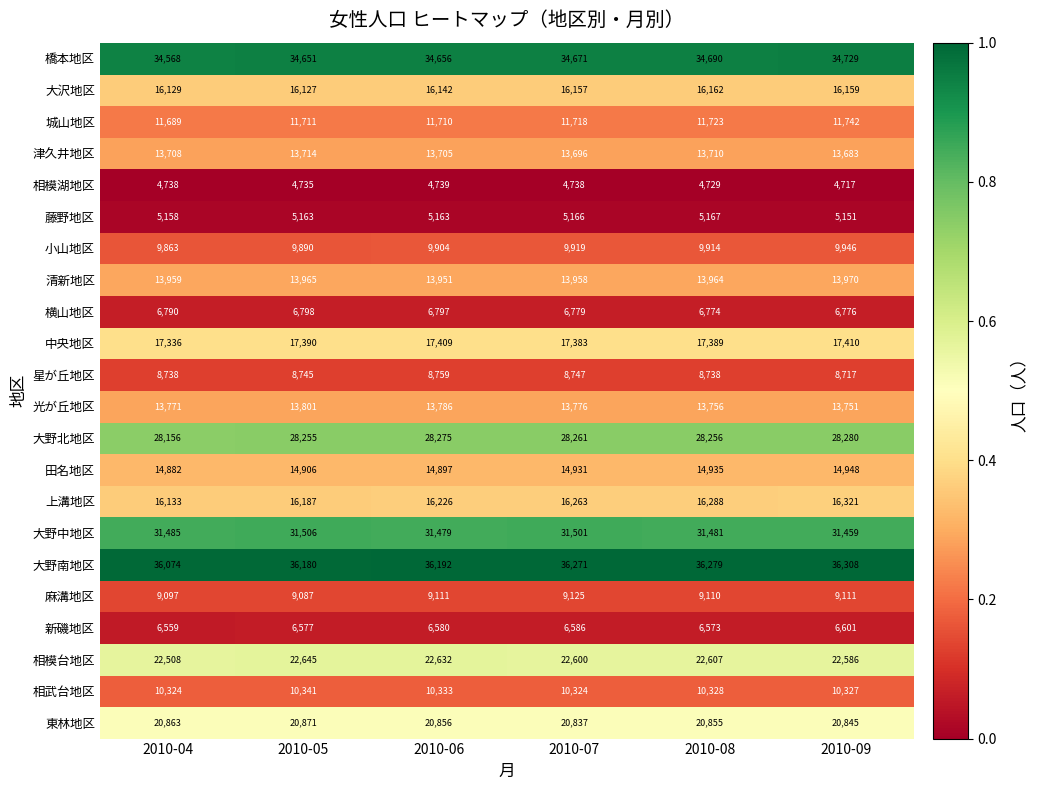

What is the difference between the maximum and minimum values in the 大野中地区 series?

47